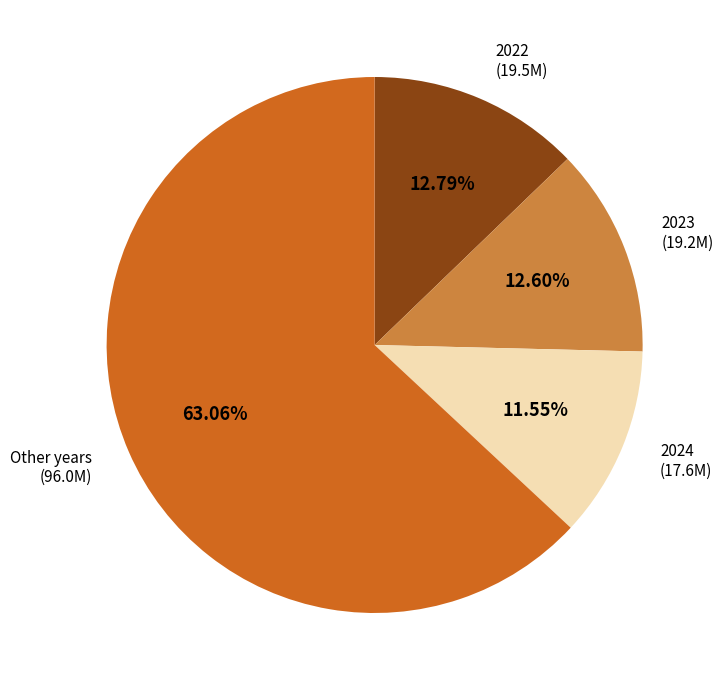

Is the sum of 2023 (19.2M) and 2022 (19.5M) greater than half?

No